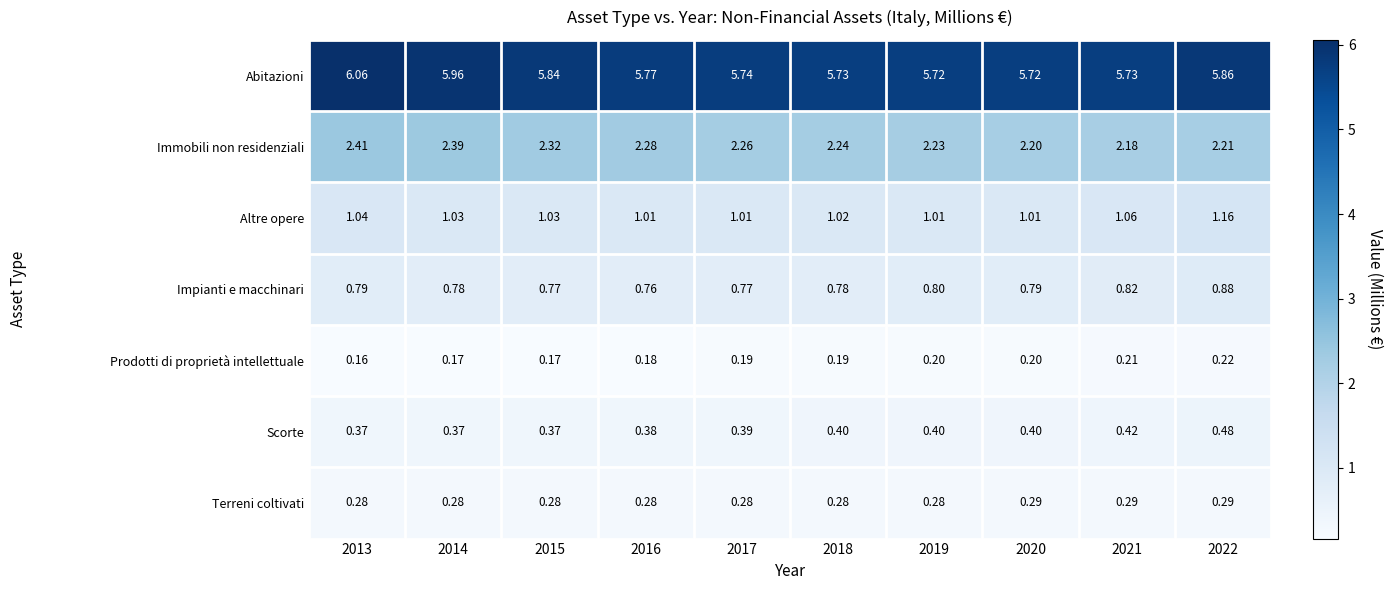

At which category does the chart reach its peak across all series?

2013